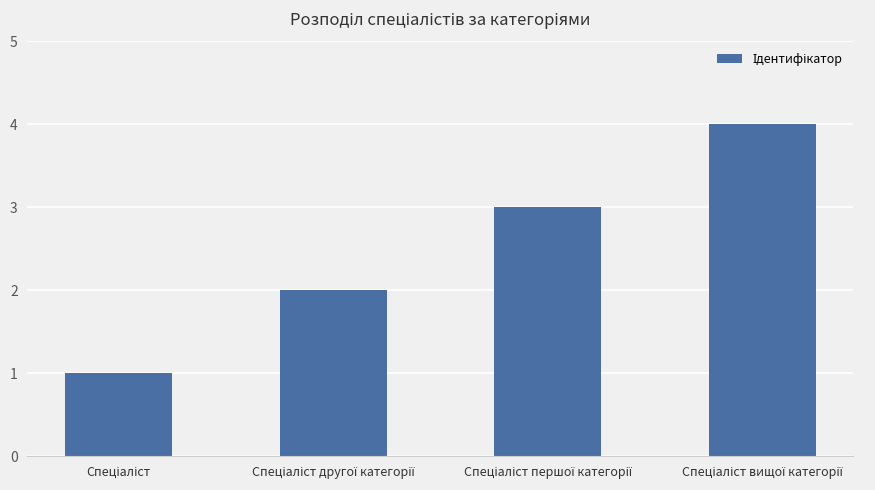

What is the difference between the maximum and minimum values?

3